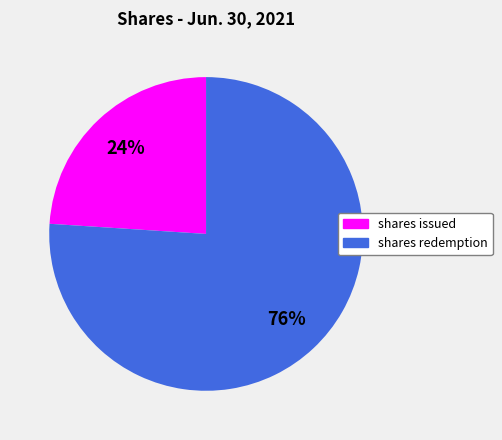

To the nearest percent, what is the difference between the largest and smallest slice percentages?

52%